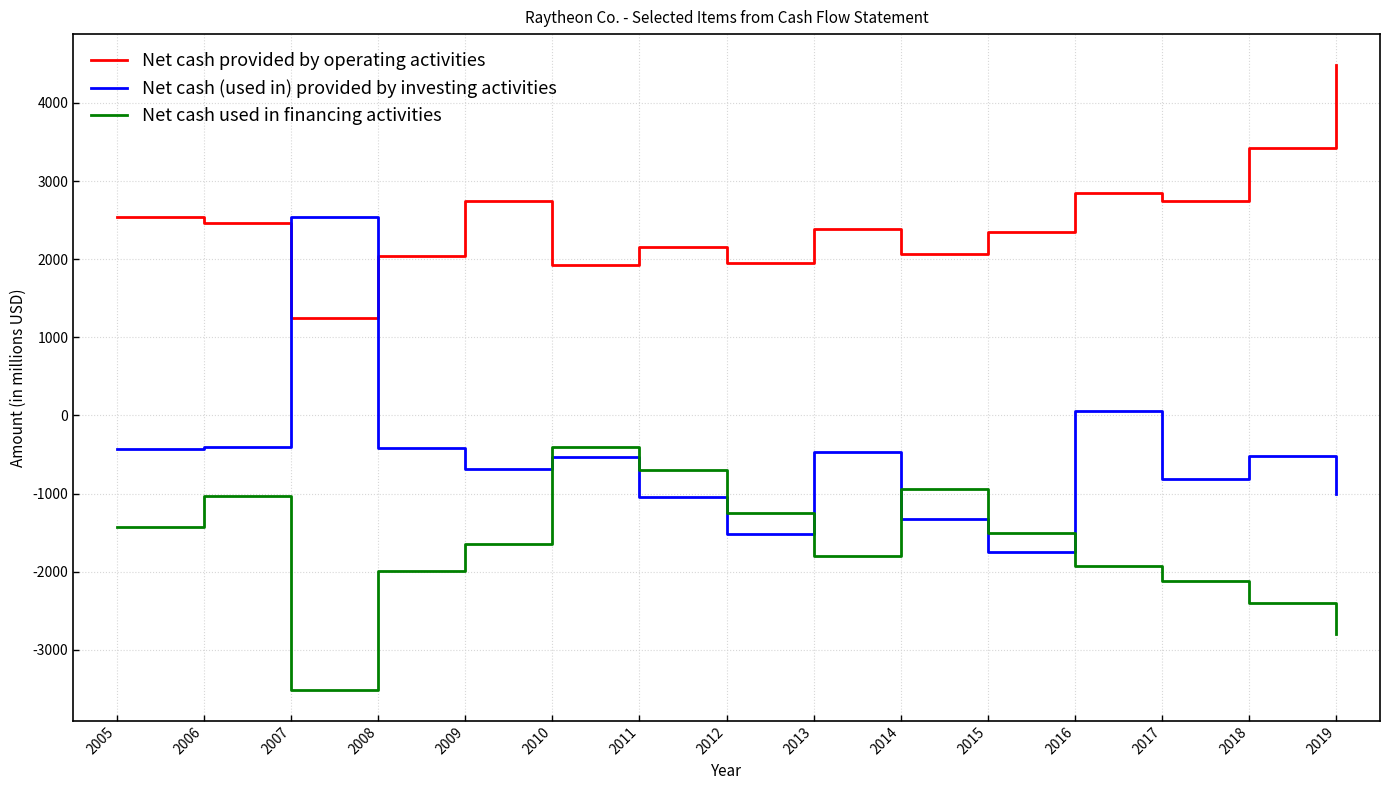

What is the total value across all series at 2014?

-194